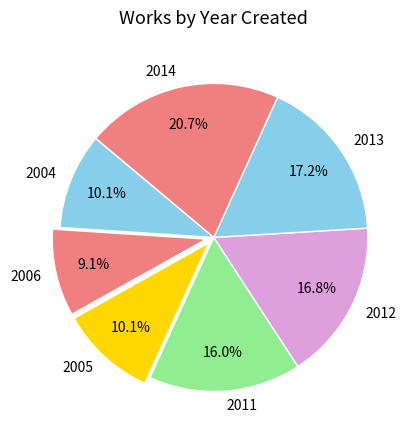

What is the largest slice in the pie chart?

2014